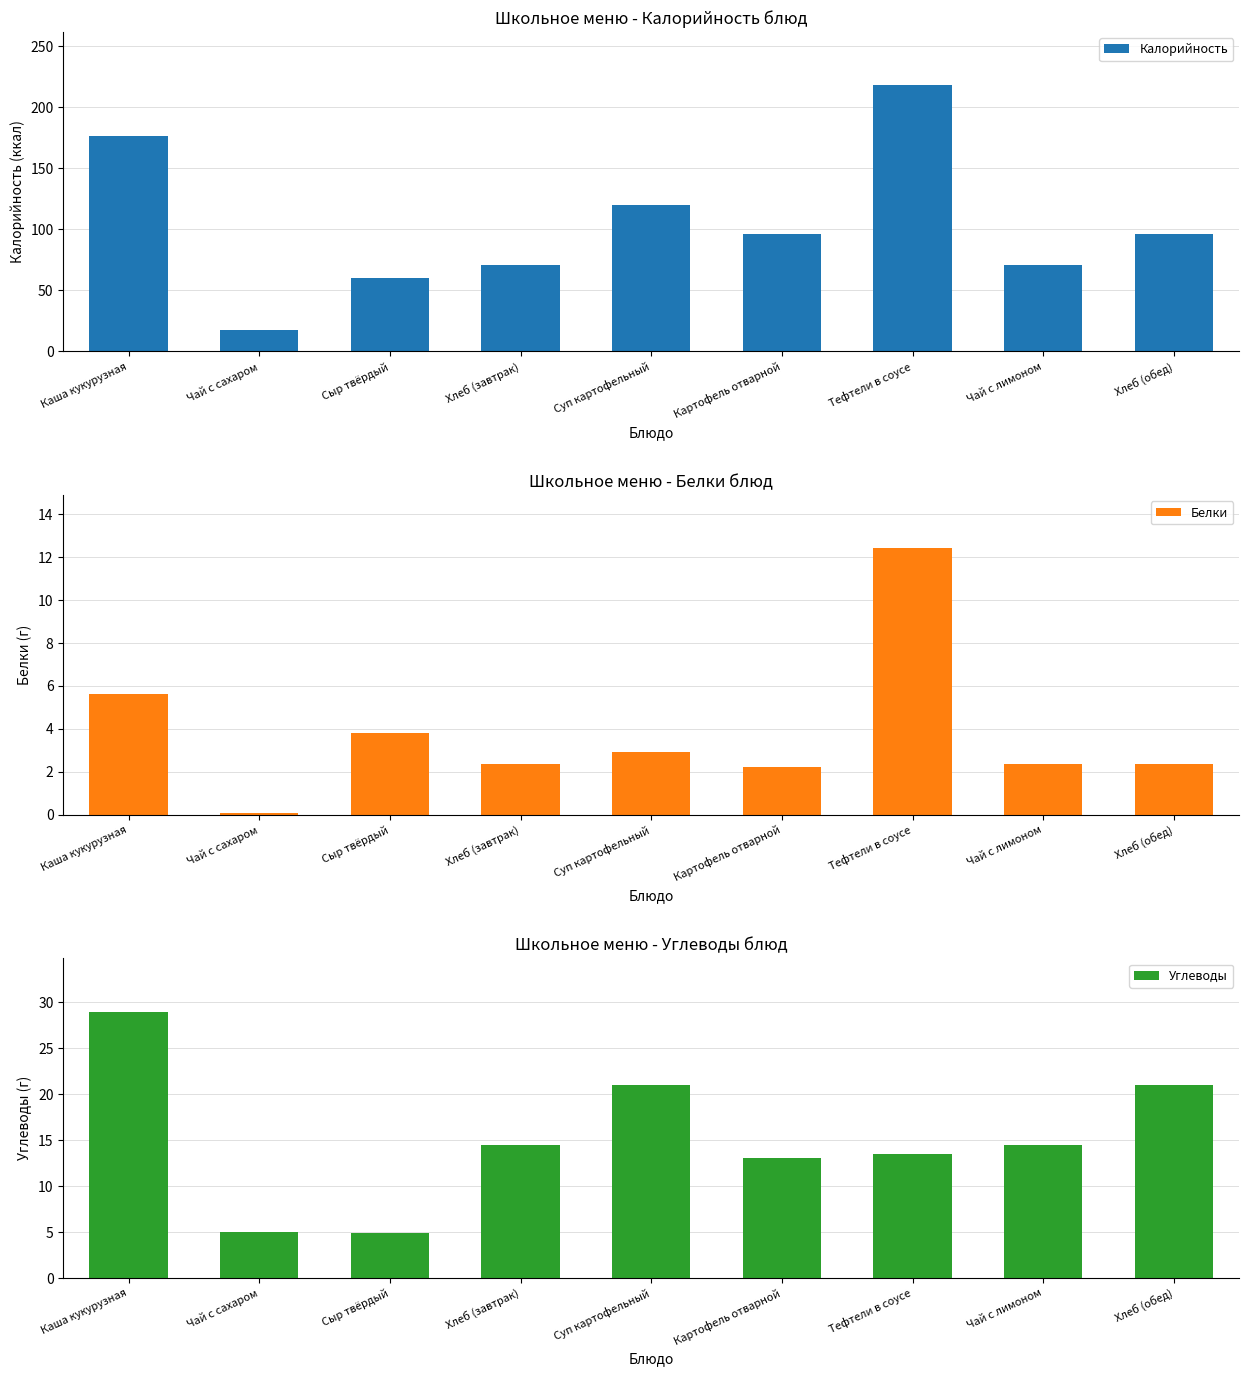

Rank the series at Суп картофельный from highest to lowest value.

Калорийность, Углеводы, Белки